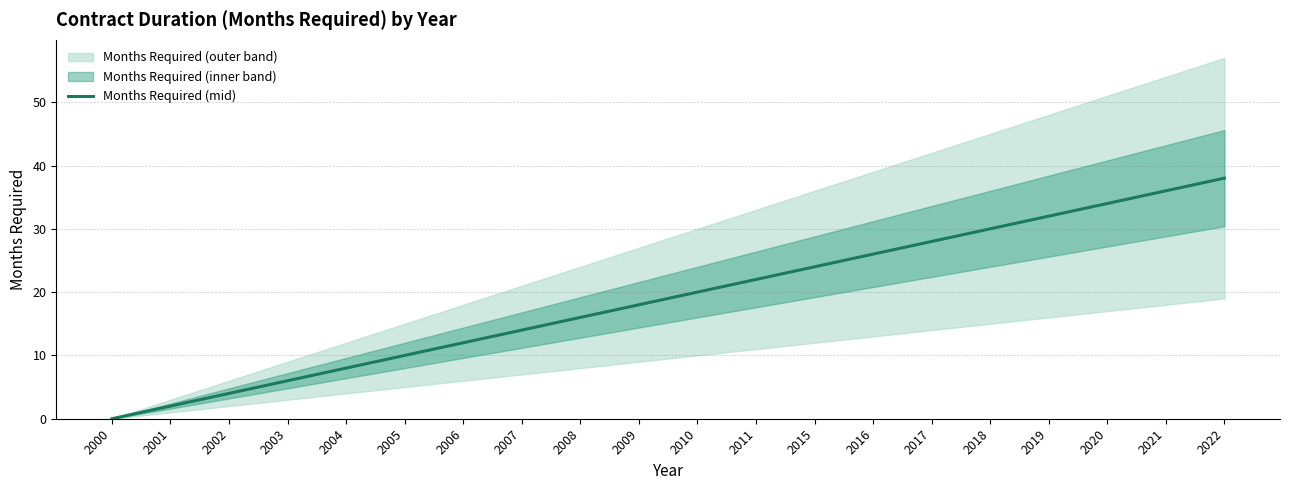

Is this an area chart (filled region under the line)?

No